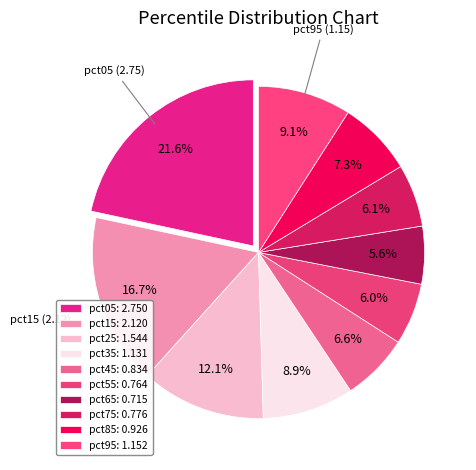

Does pct35 account for over 50% of the chart?

No